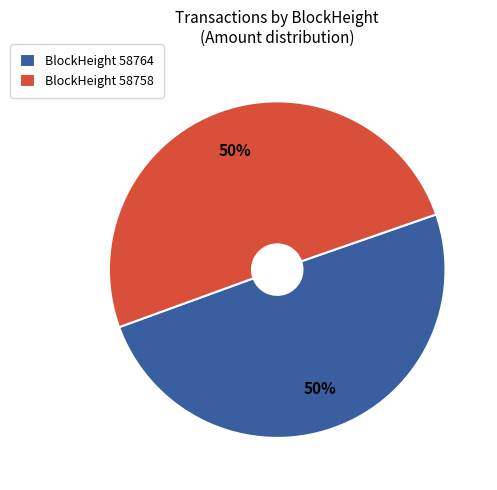

Count the number of slices in the pie.

2